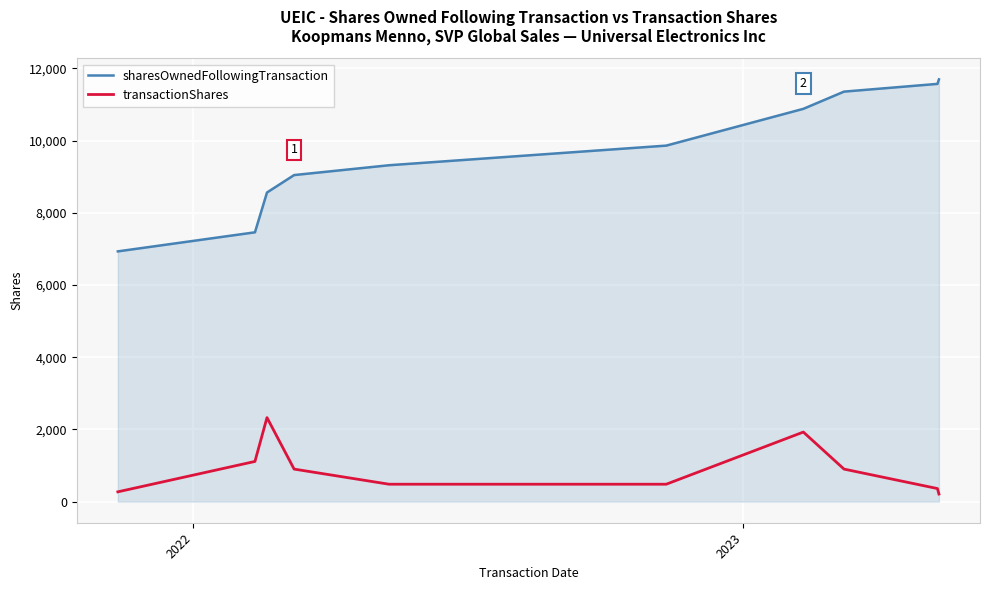

What is the maximum value for sharesOwnedFollowingTransaction?

11698